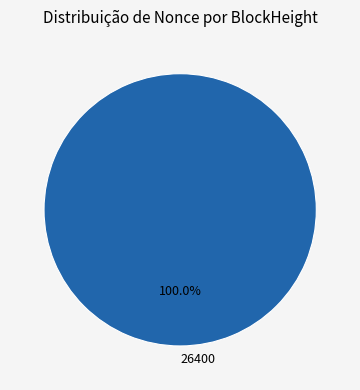

How many slices are in this pie chart?

1